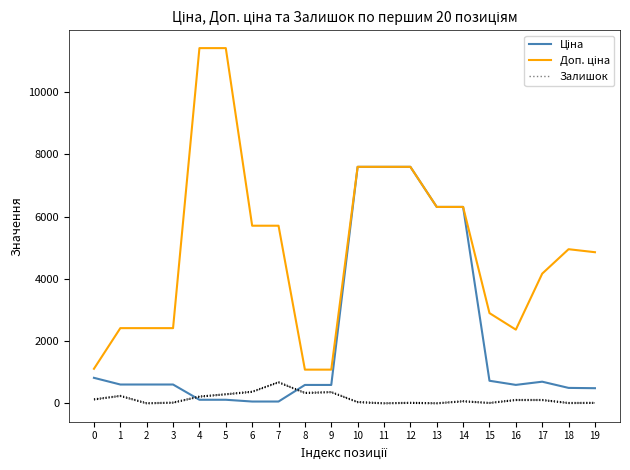

True or false: Доп. ціна and Залишок cross at least once.

False